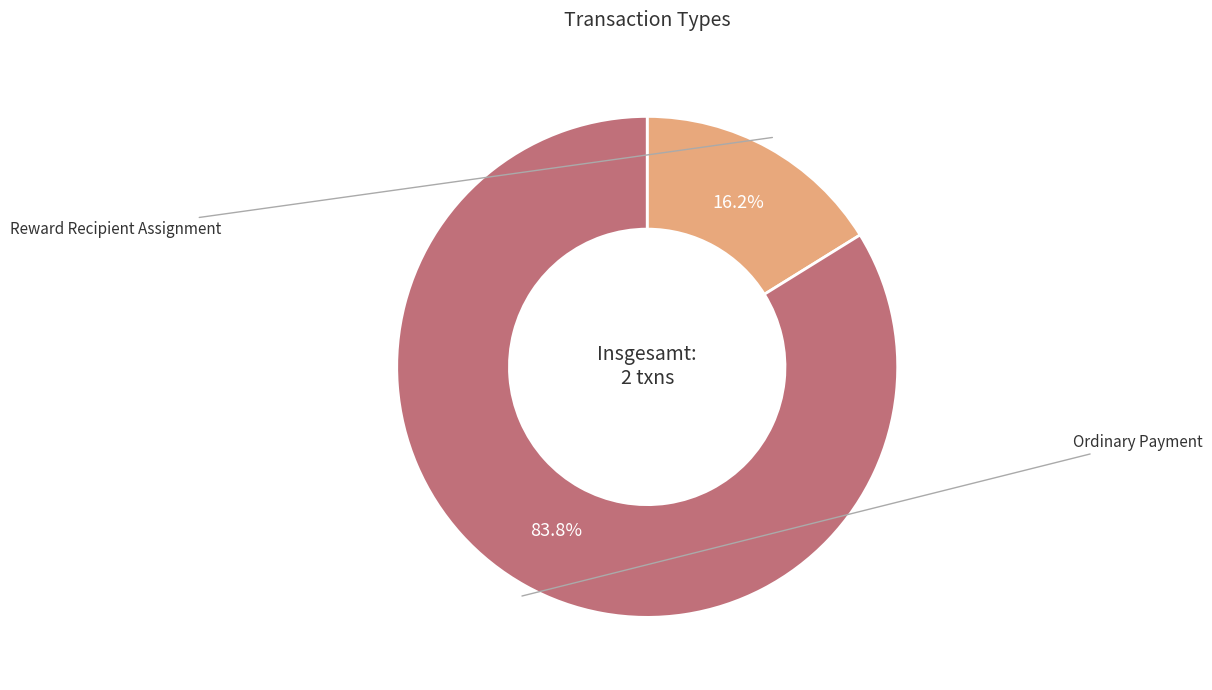

Is there any slice that represents more than half of the pie?

Yes